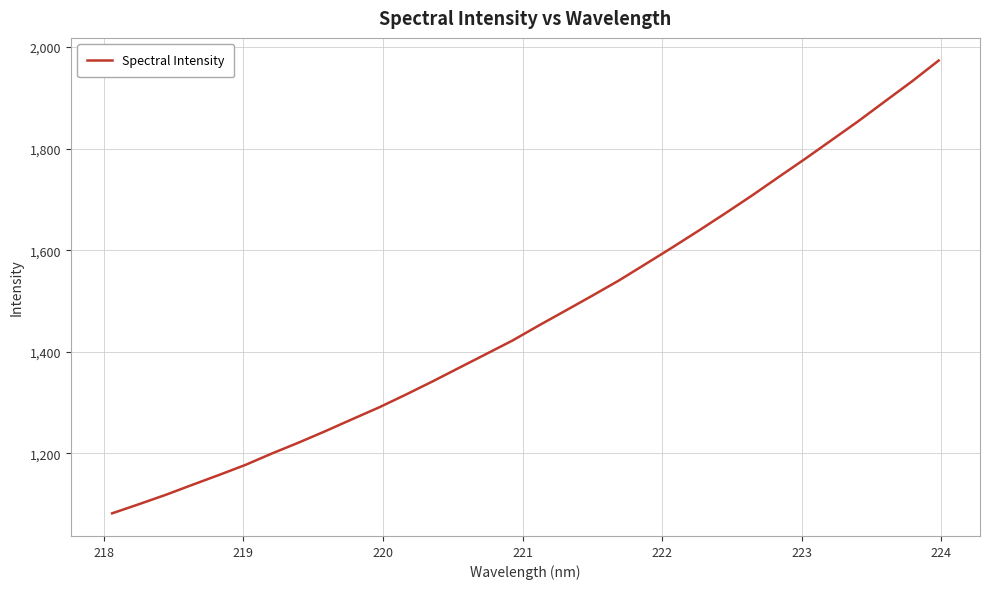

What is the difference between the maximum and minimum values?

891.1